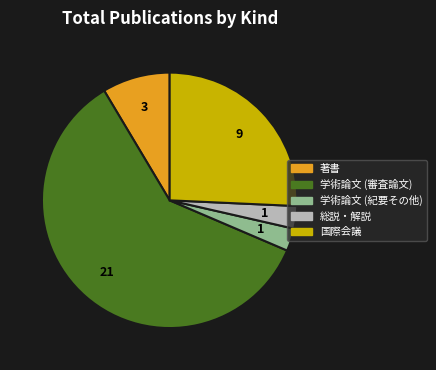

Is there a majority slice in this chart?

Yes